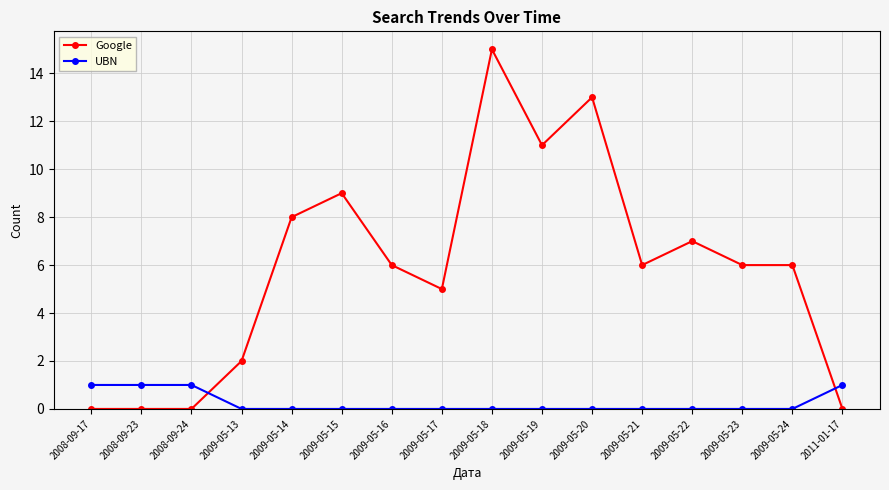

What is the label of the 8th point from the right?

2009-05-18